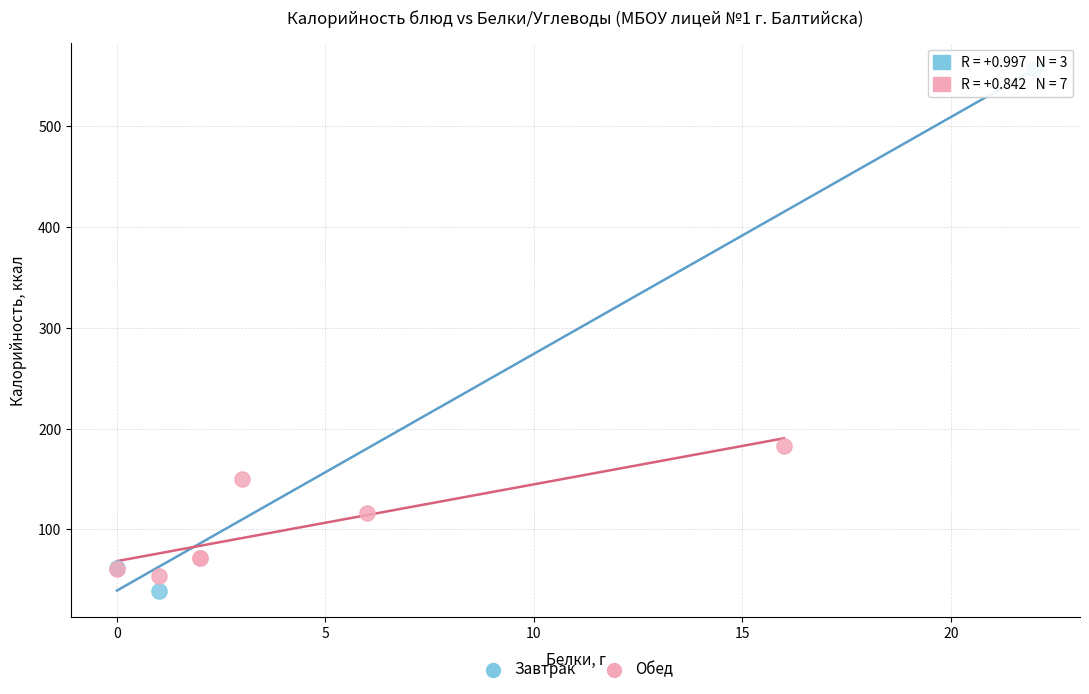

Which series reaches the maximum Y coordinate?

Завтрак